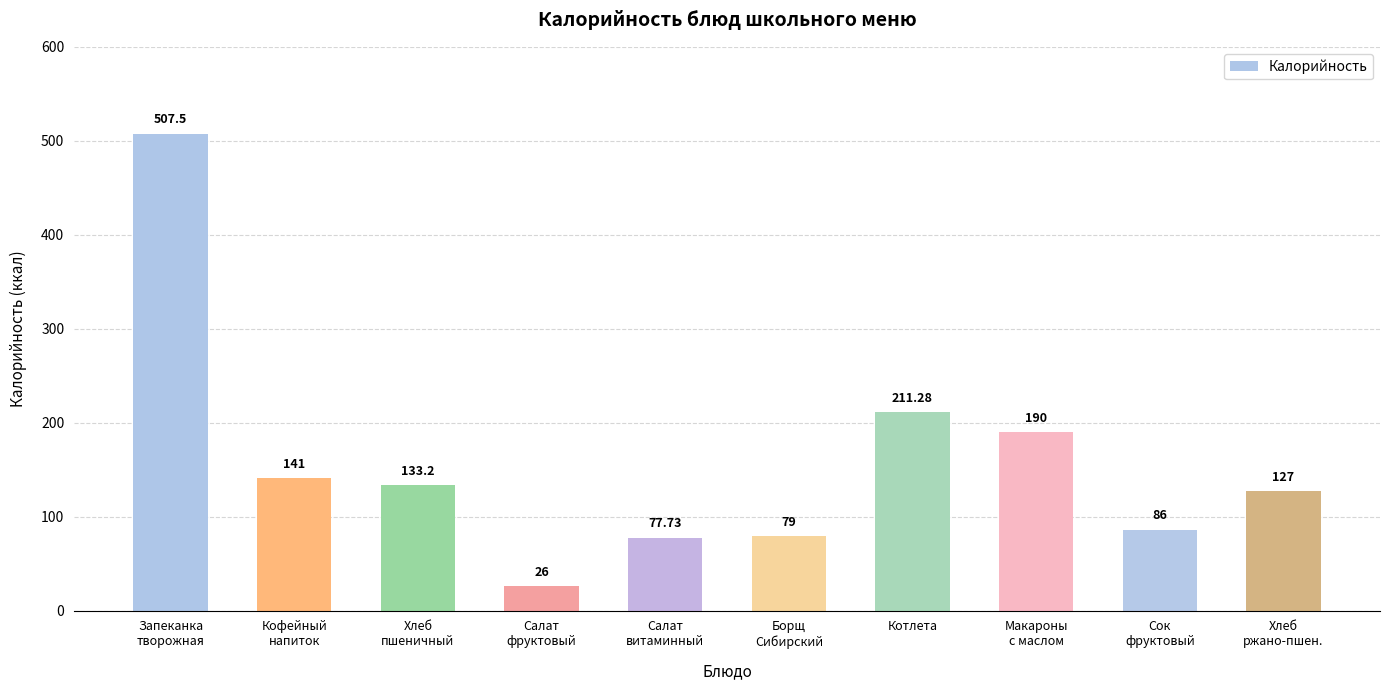

What position from the left is Котлета?

7